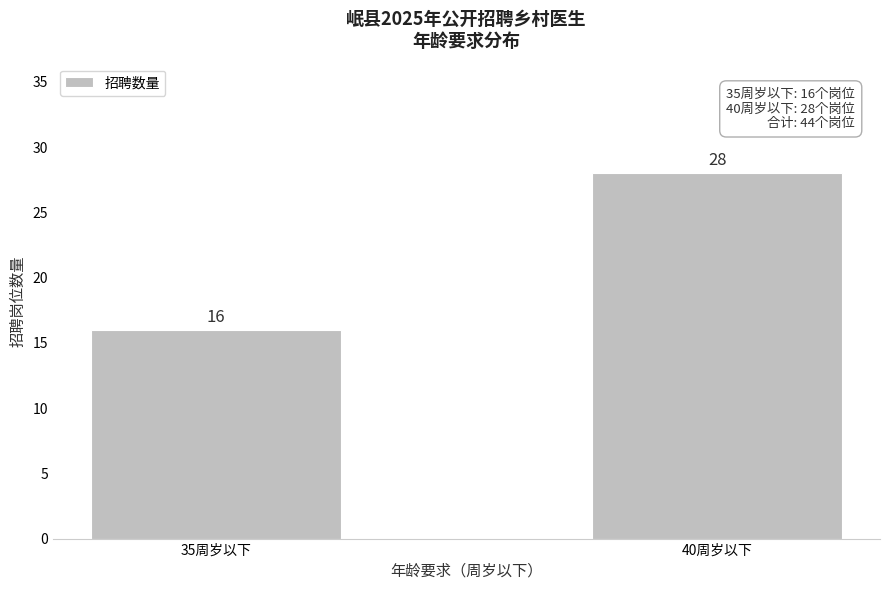

Reading left to right, list all the values displayed in this chart.

16	28